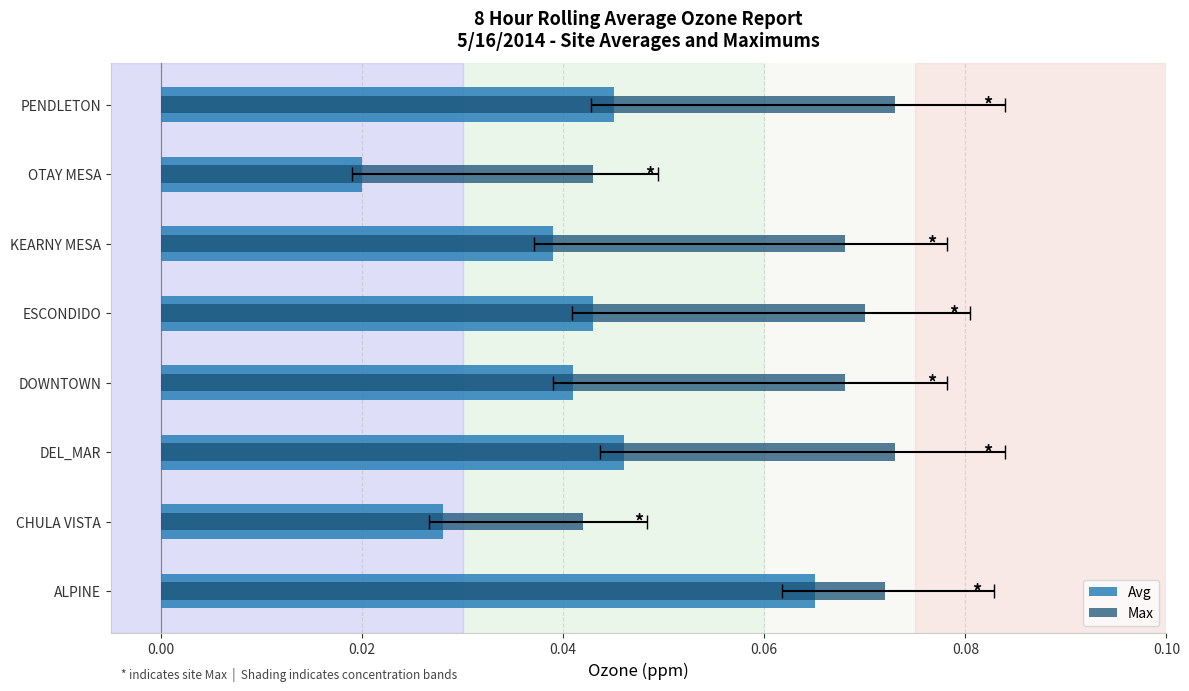

Which series has the largest total across all categories?

Max